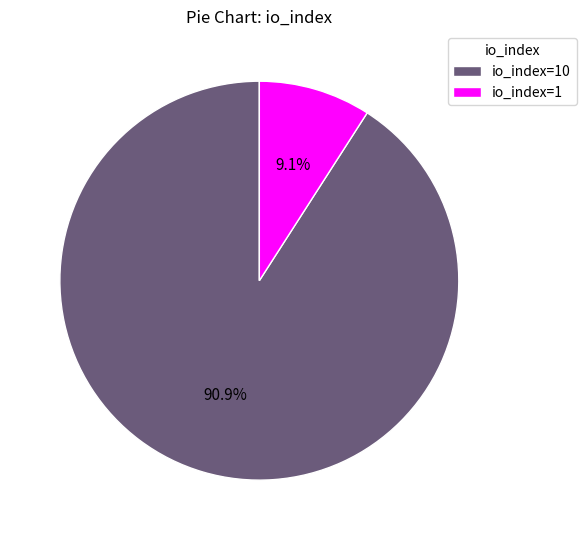

Rank the categories by value from lowest to highest.

io_index=1, io_index=10